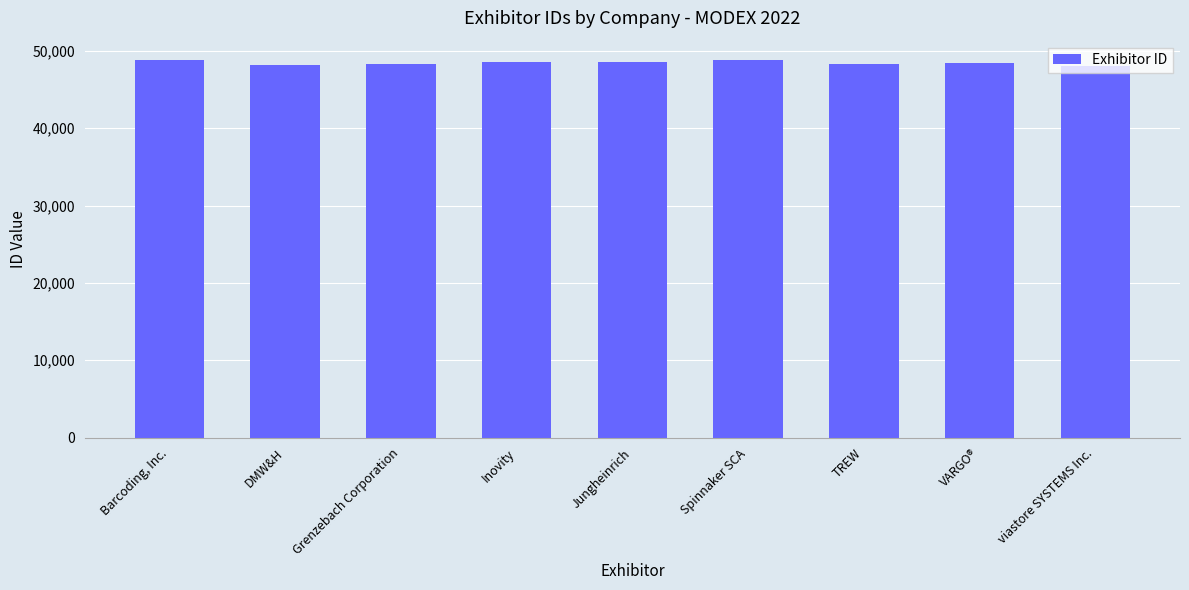

Is it true that the value at VARGO® is 48460?

True